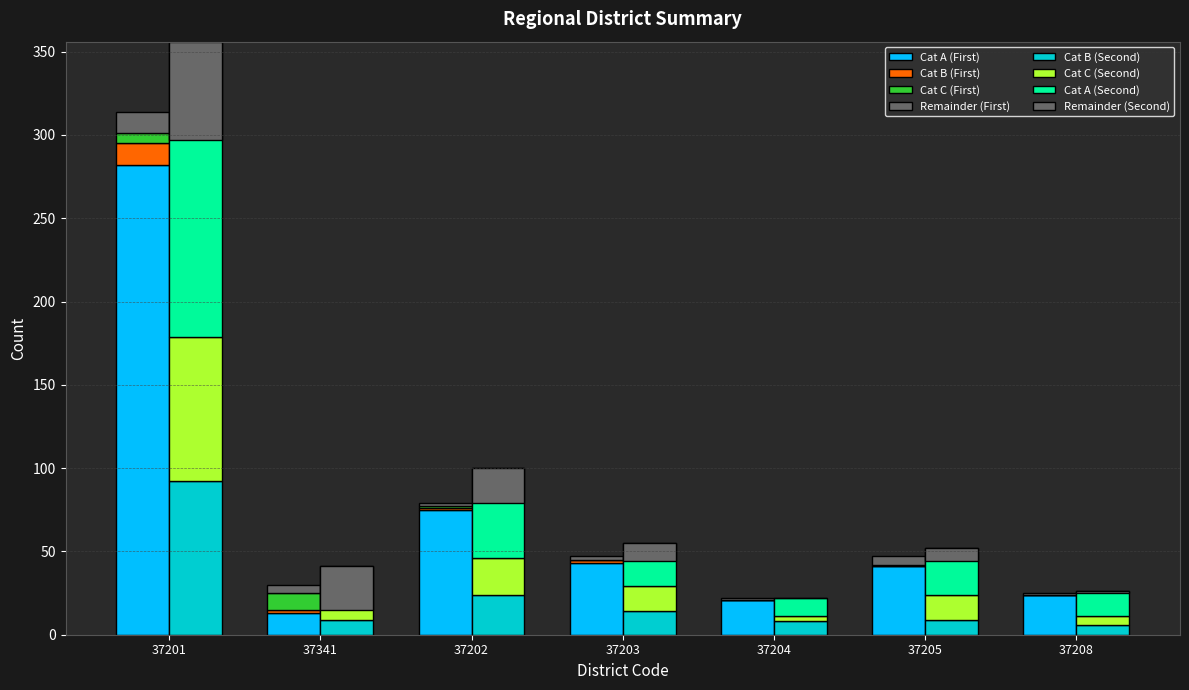

The value of Total (Second) at 37202 is 54. True or false?

True